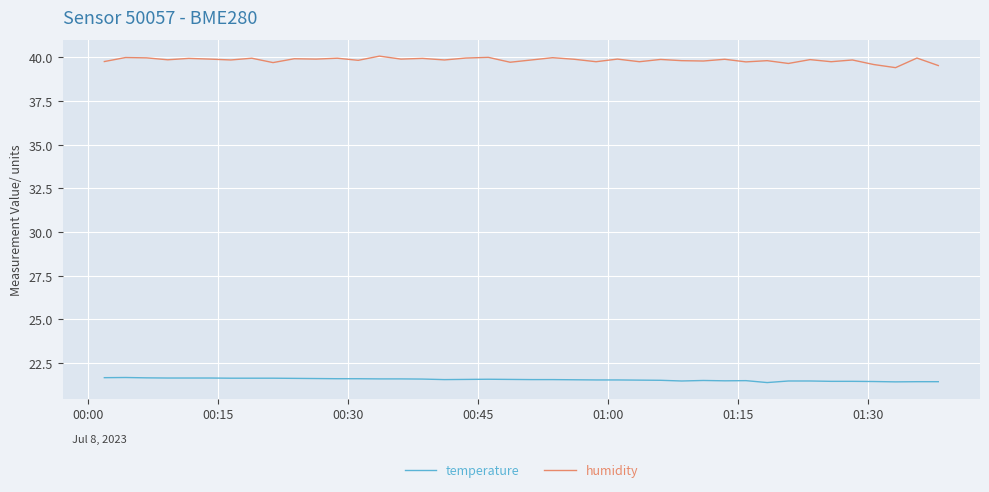

What is the difference between the maximum and second lowest values in the humidity series?

0.5